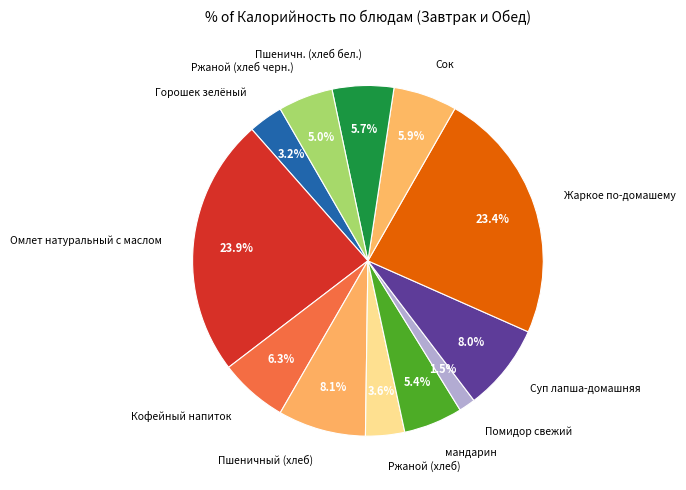

Is it true that Пшеничн. (хлеб бел.) is 6% of the pie?

True